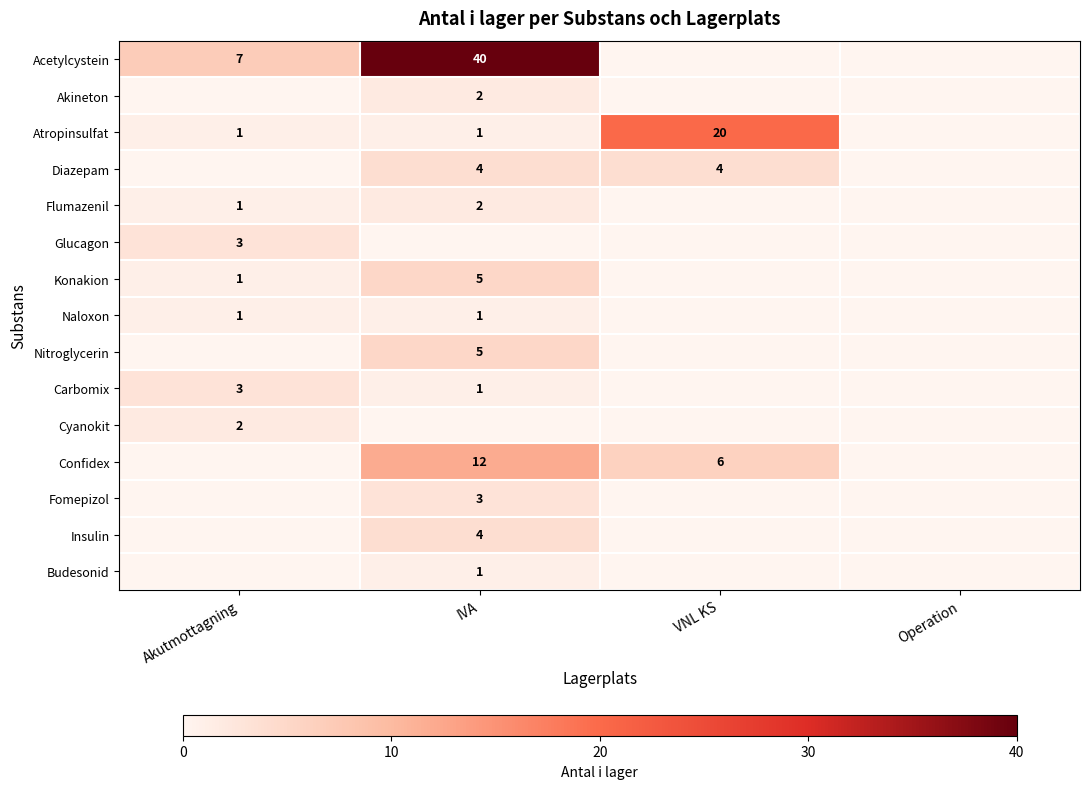

Is the value of Insulin at IVA greater than the value of Glucagon at Akutmottagning?

Yes